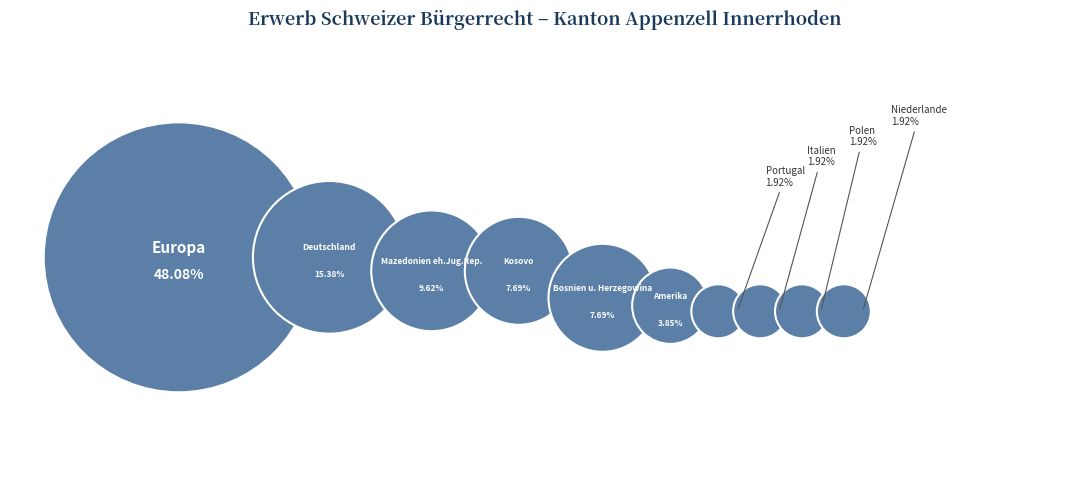

What percentage is the Deutschland slice, to the nearest percent?

15%